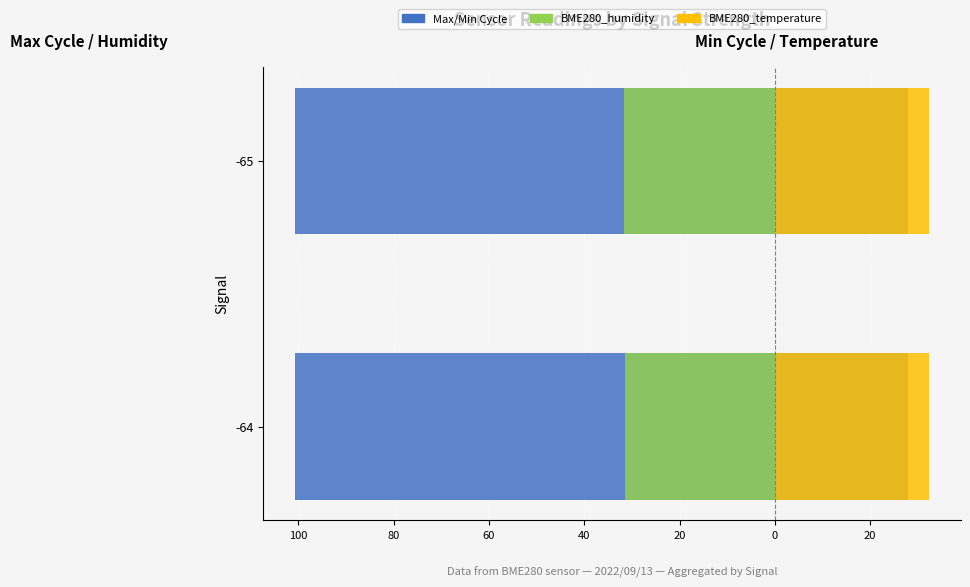

Between 120 and 100, which is larger?

120